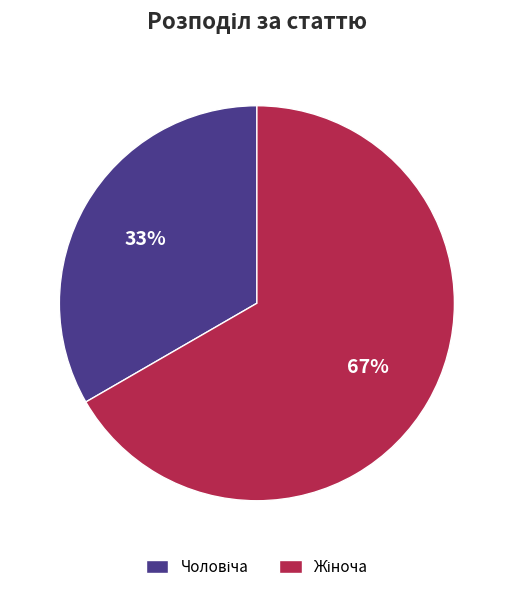

Is there a majority slice in this chart?

Yes